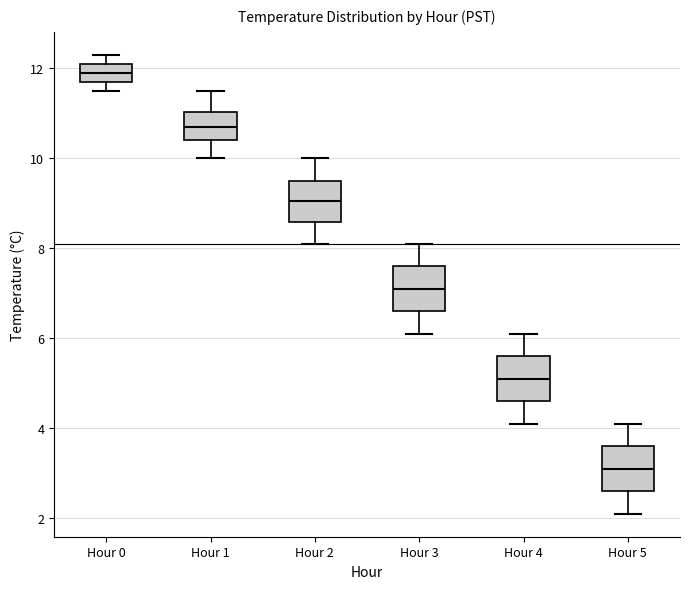

Reading left to right, transcribe this box plot: for each box, give where its median line is, the range the box spans, and where its two whiskers end, as read against the y-axis. The values are not printed on the chart, so give them approximately, as read against the axis.

Hour 0: median 12.0, box 11.8 to 12.2, whiskers 11.6 to 12.4
Hour 1: median 10.8, box 10.4 to 11.0, whiskers 10.0 to 11.6
Hour 2: median 9.0, box 8.6 to 9.6, whiskers 8.2 to 10.0
Hour 3: median 7.2, box 6.6 to 7.6, whiskers 6.2 to 8.2
Hour 4: median 5.2, box 4.6 to 5.6, whiskers 4.2 to 6.2
Hour 5: median 3.2, box 2.6 to 3.6, whiskers 2.2 to 4.2